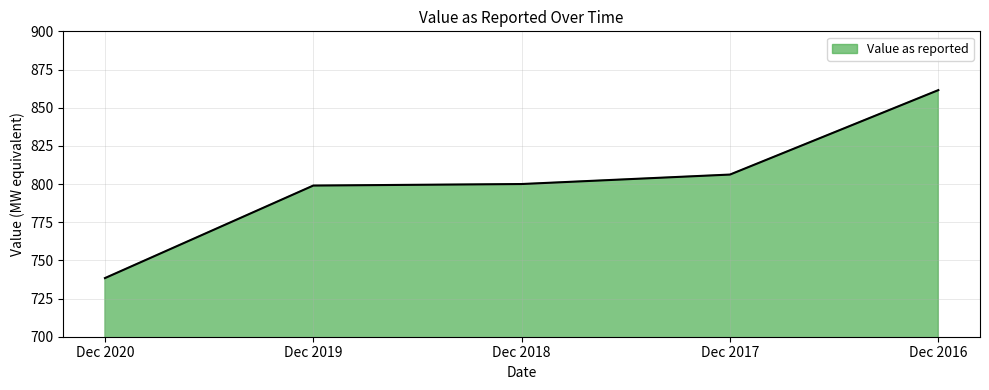

How many values are below 800?

2